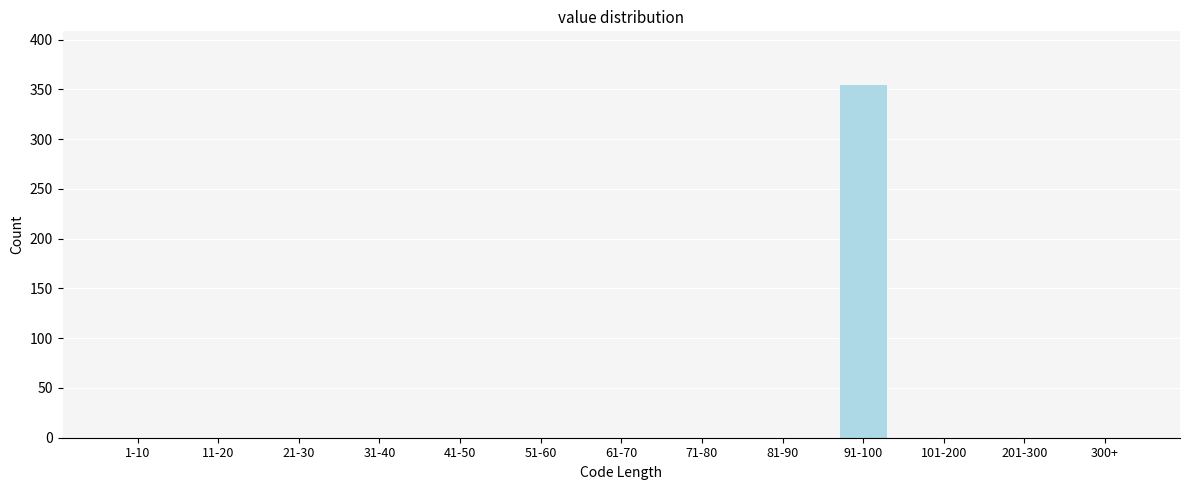

Reading right to left, what are all the values shown in this chart?

300+=0	201-300=0	101-200=0	91-100=355	81-90=0	71-80=0	61-70=0	51-60=0	41-50=0	31-40=0	21-30=0	11-20=0	1-10=0